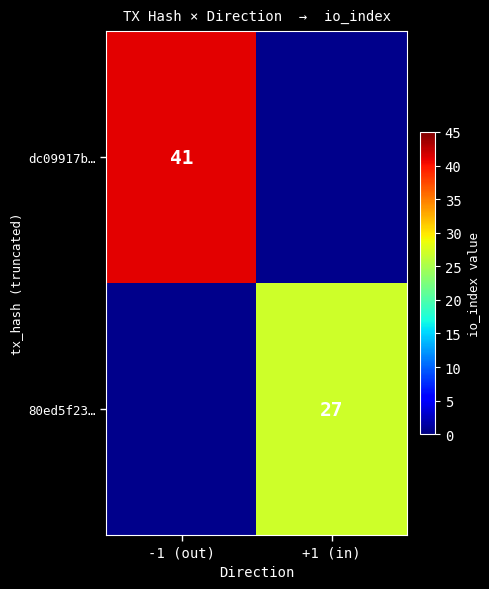

The dc09917b… series shows 41 at -1 (out). True or false?

True